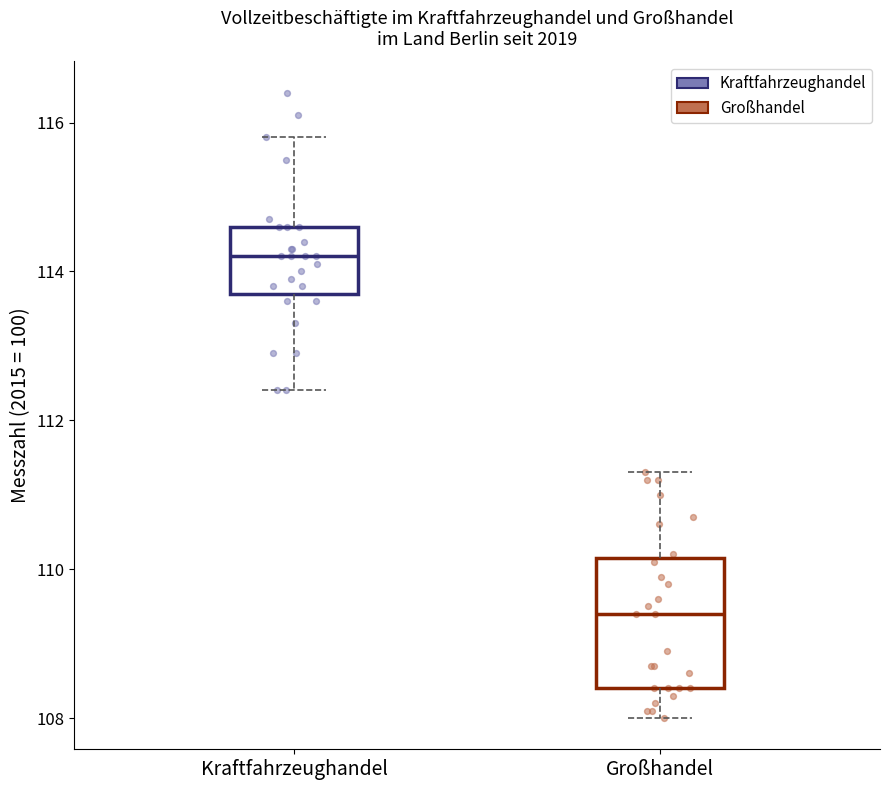

Reading left to right, read every box against the y-axis: the position of its median line, the range the box covers, and the ends of its whiskers. The values are not printed on the chart, so give them approximately, as read against the axis.

Kraftfahrzeughandel: median 114.2, box 113.8 to 114.6, whiskers 112.4 to 115.8
Großhandel: median 109.4, box 108.4 to 110.2, whiskers 108.0 to 111.4